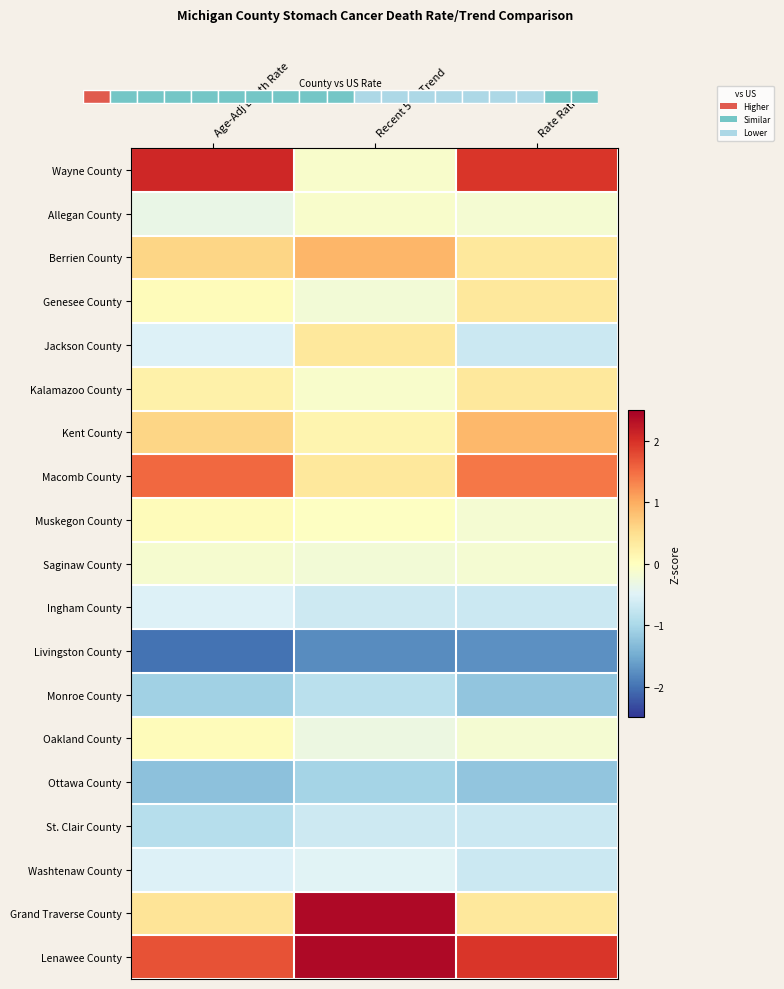

Rank the categories by Saginaw County value from highest to lowest.

Age-Adj Death Rate, Rate Ratio, Recent 5-Yr Trend